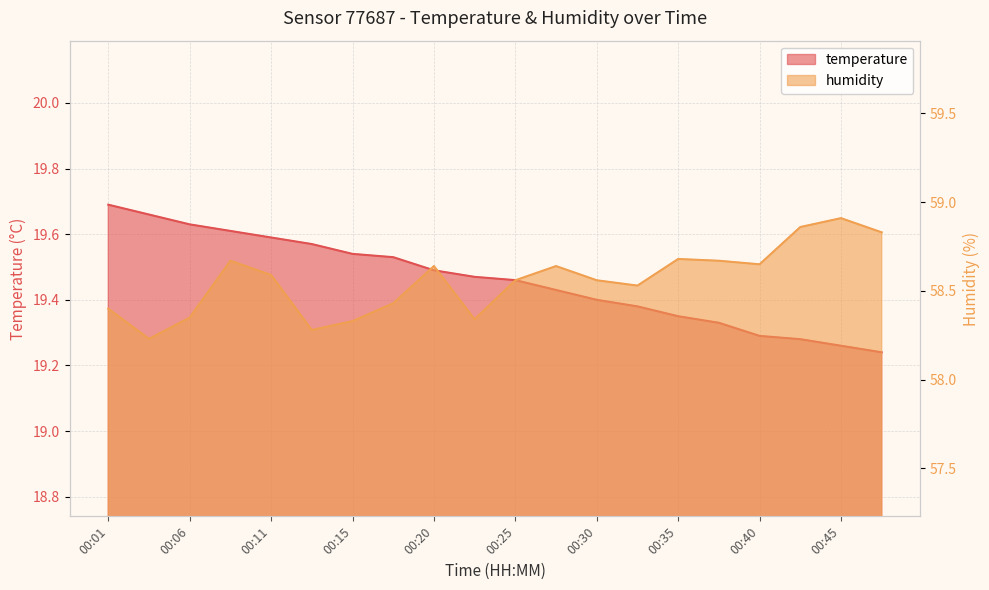

True or false: temperature has a value of 19.3 at 00:42.

True